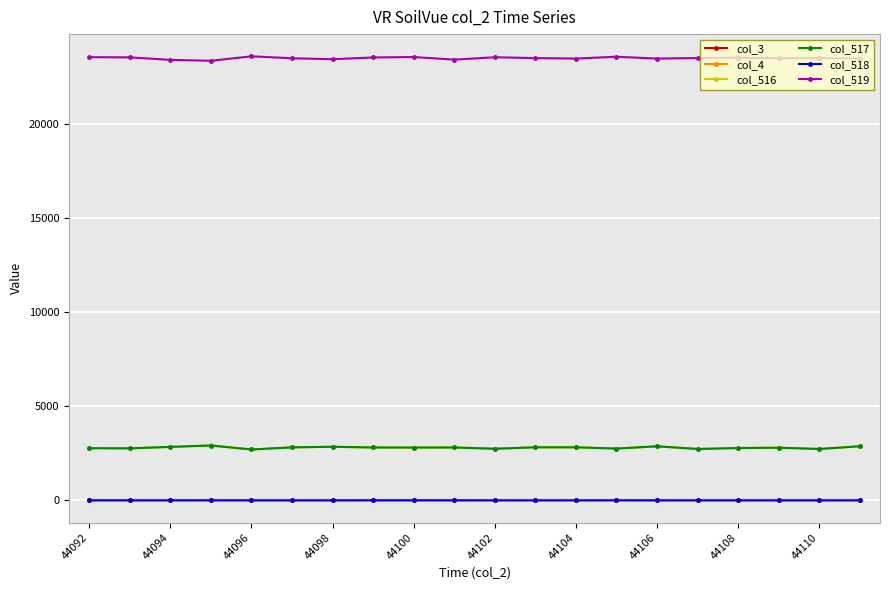

Does the chart have visible grid lines?

Yes